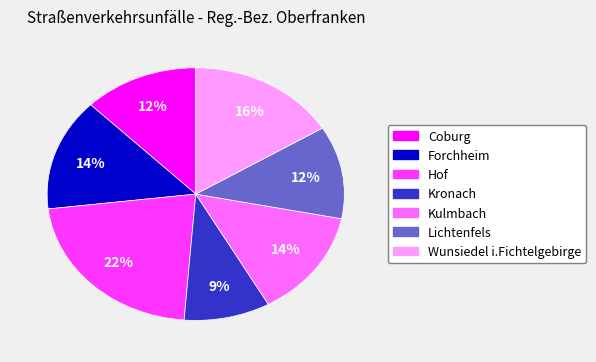

Which category has the biggest portion of the pie?

Hof